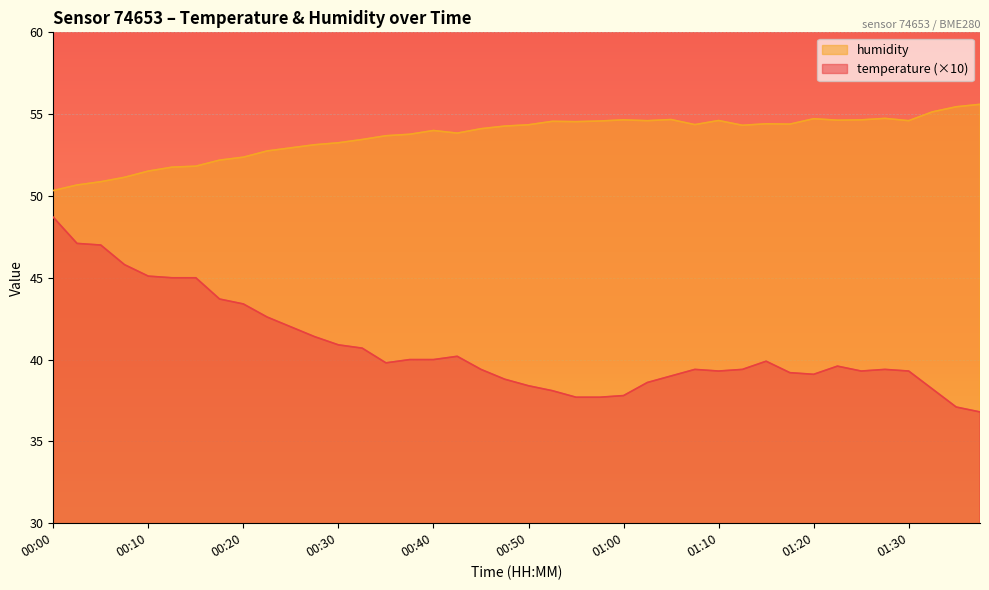

What is the difference between the second highest and second lowest values in the humidity series?

4.8